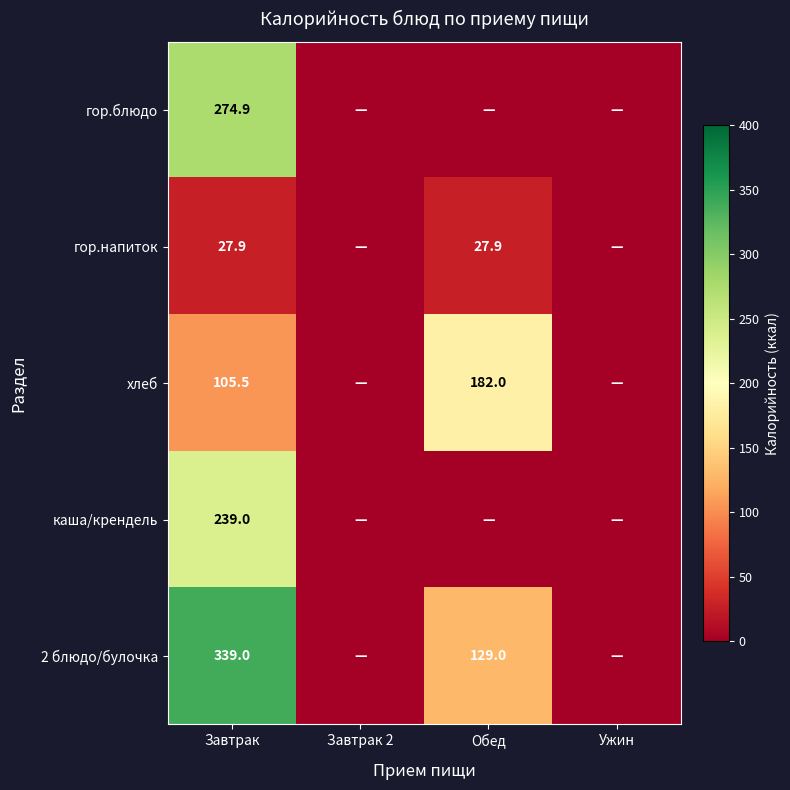

What is the total value across all series at Завтрак?

986.3